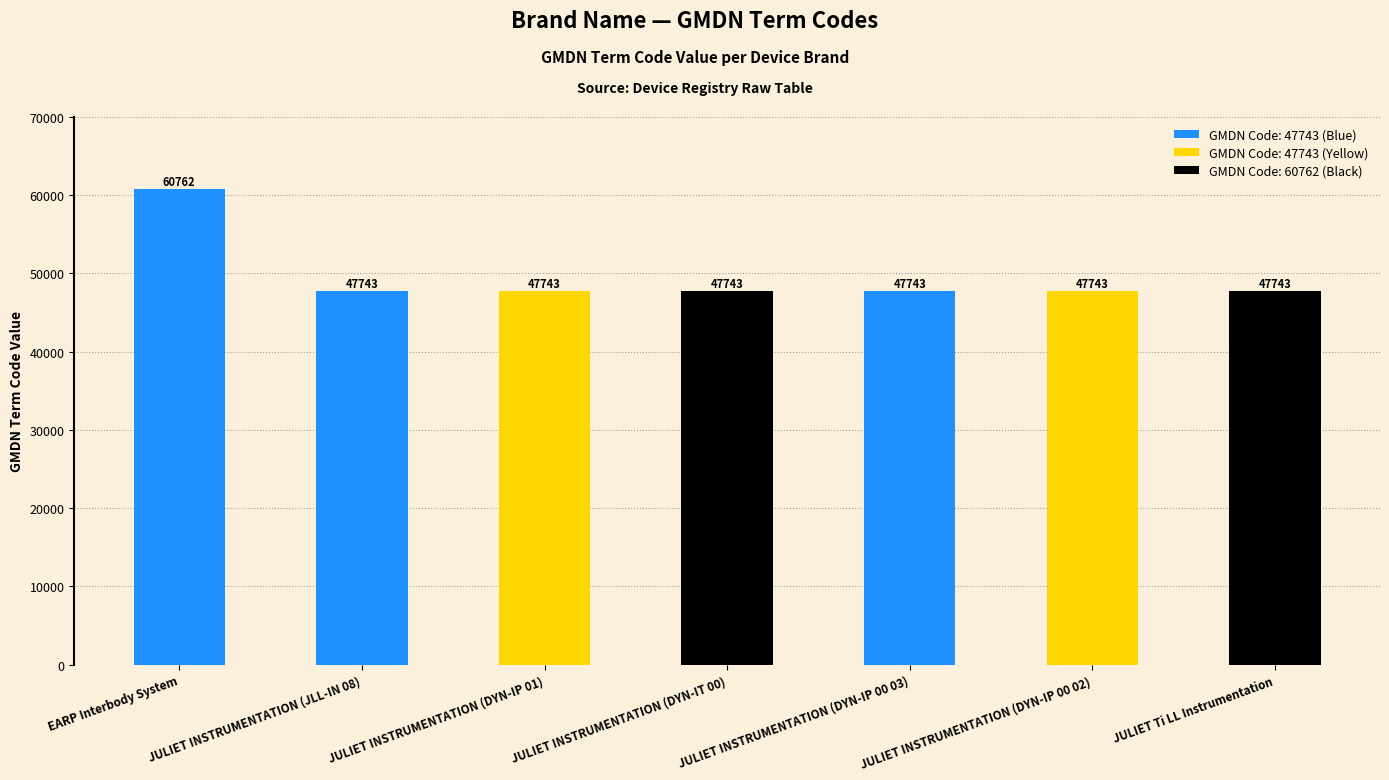

The chart shows a value of 84462 at EARP Interbody System. True or false?

False